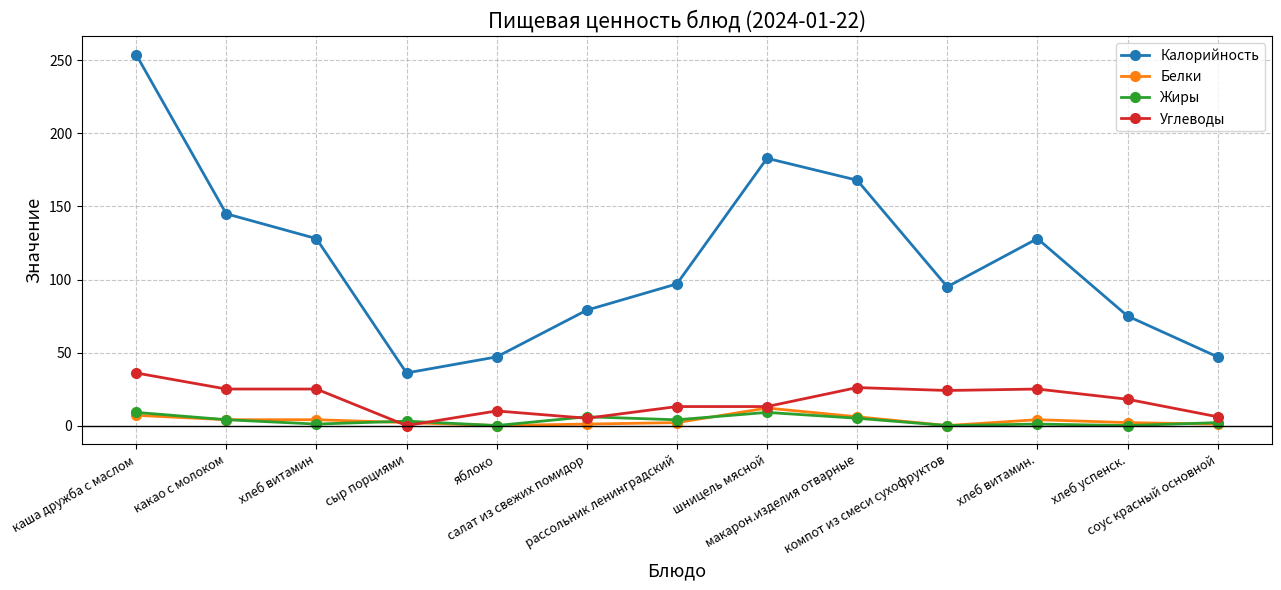

How many data points does each series have?

13